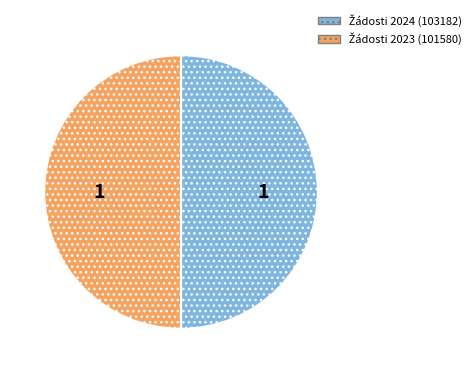

How many slices are in this pie chart?

2